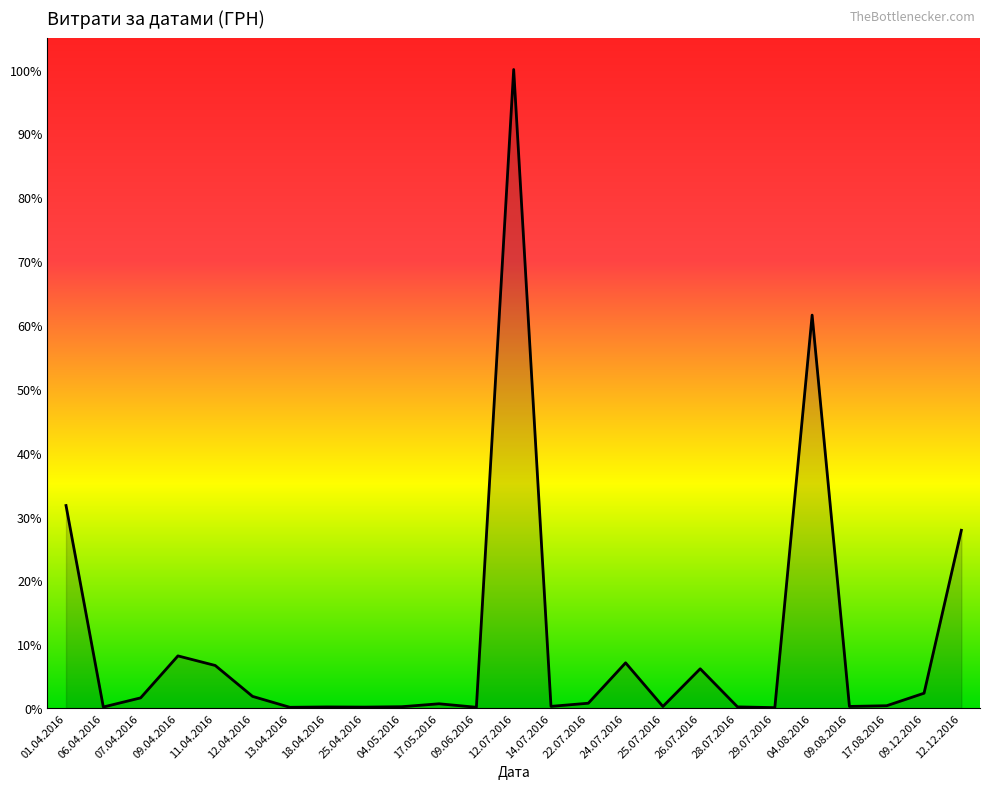

Which category has the lowest value across all series?

29.07.2016